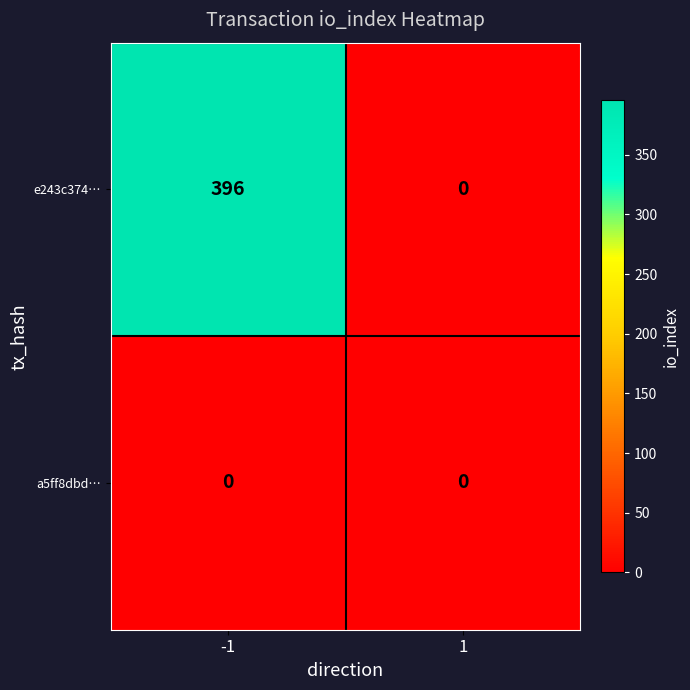

What is the total value across all series at -1?

396